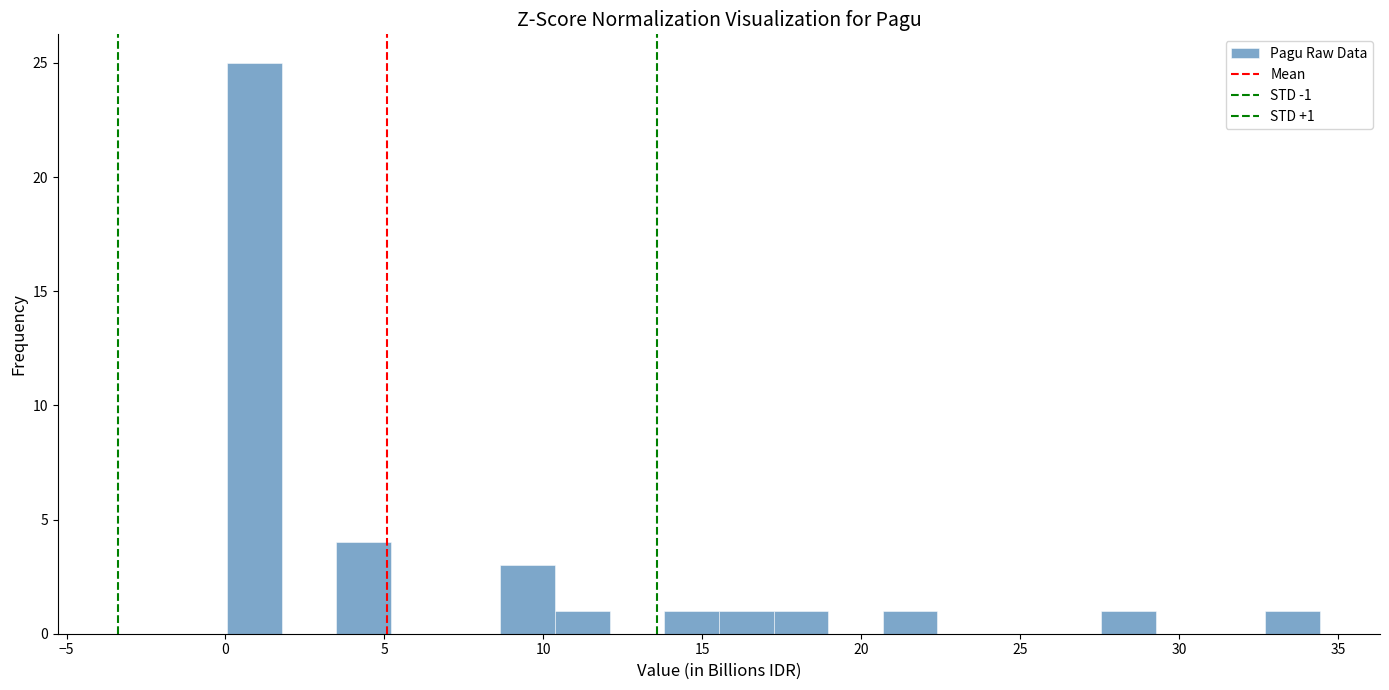

Read against the x-axis, roughly where is the centre of the tallest bar?

1.0